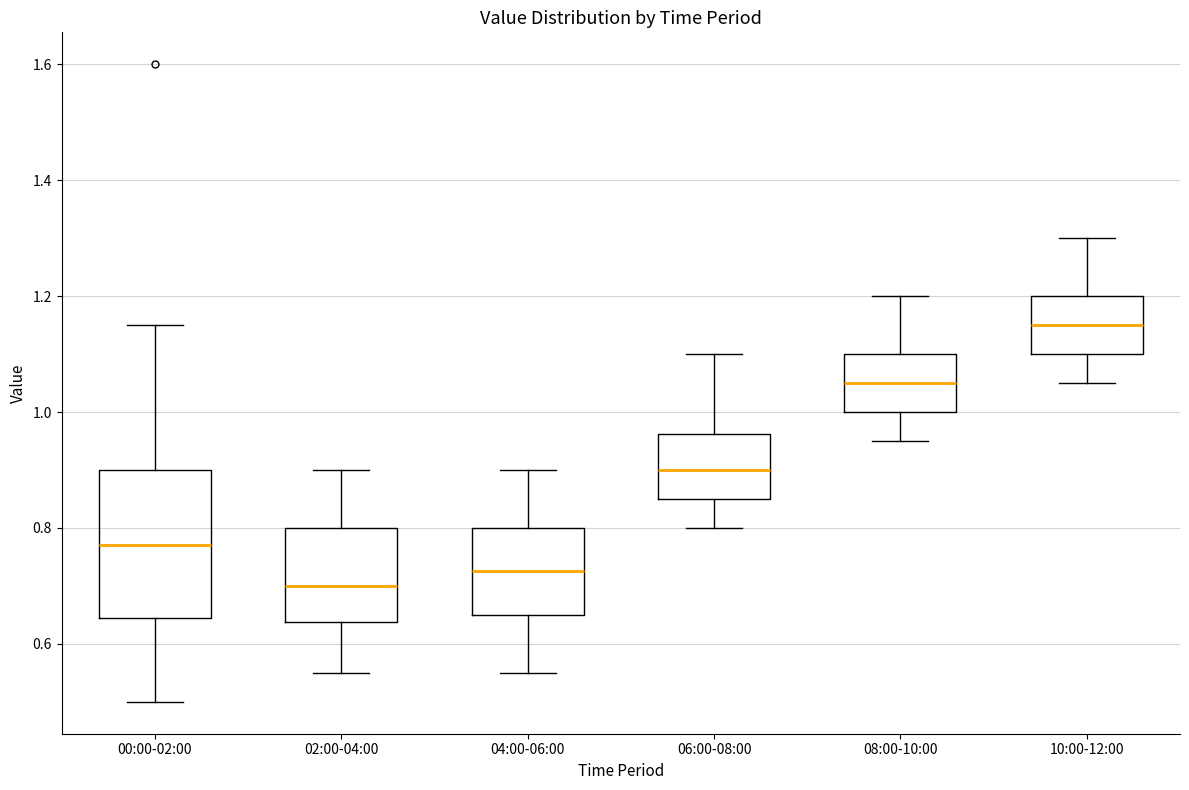

Which box's median line is the highest?

10:00-12:00